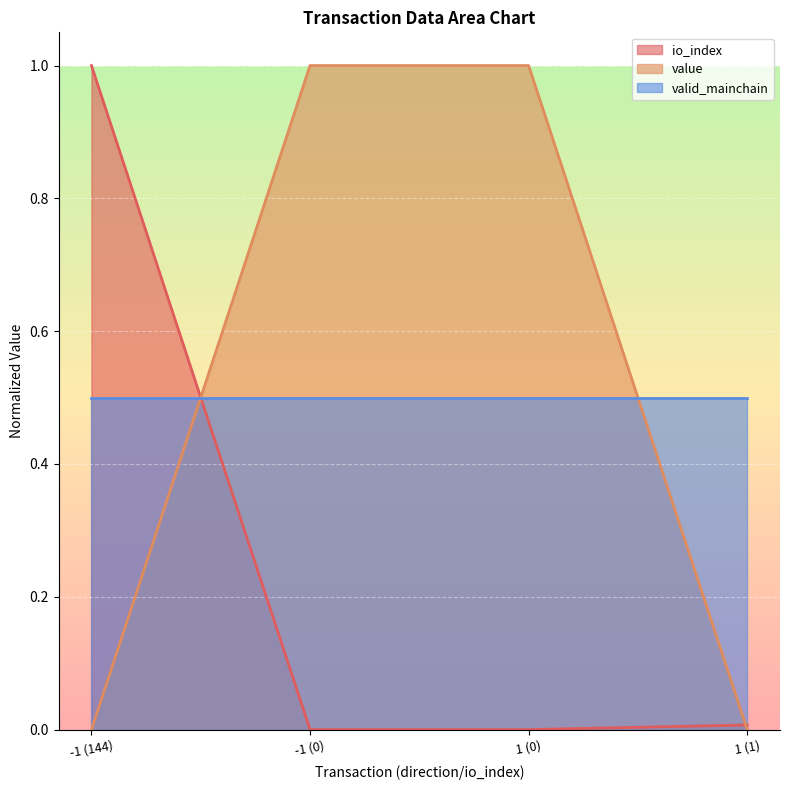

What is the label of the 1st point from the left?

-1 (144)